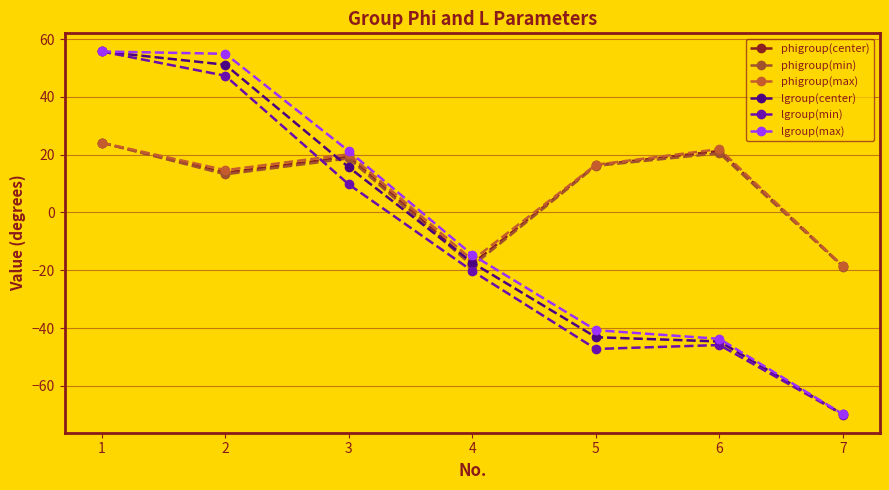

Reading left to right, extract all data points from this chart.

phigroup(center): 1=24.1	2=13.7	3=19.3	4=-17.8	5=16.4	6=21.3	7=-18.7
phigroup(min): 1=24.1	2=13.2	3=18.7	4=-18.5	5=16.1	6=20.5	7=-18.7
phigroup(max): 1=24.1	2=14.6	3=20.1	4=-16.5	5=16.5	6=21.9	7=-18.6
lgroup(center): 1=55.7	2=51.1	3=15.6	4=-17.4	5=-43.2	6=-44.6	7=-69.9
lgroup(min): 1=55.7	2=47.3	3=9.7	4=-20.3	5=-47.2	6=-45.9	7=-69.9
lgroup(max): 1=55.7	2=54.9	3=21.2	4=-14.7	5=-40.7	6=-43.7	7=-69.8